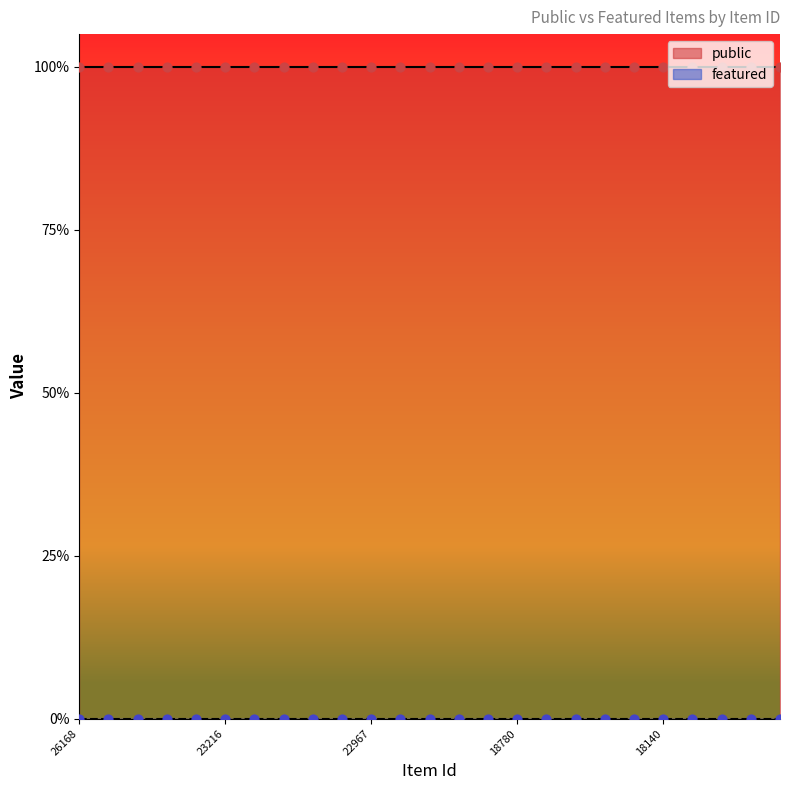

At which category is the sum across all series the highest?

26168